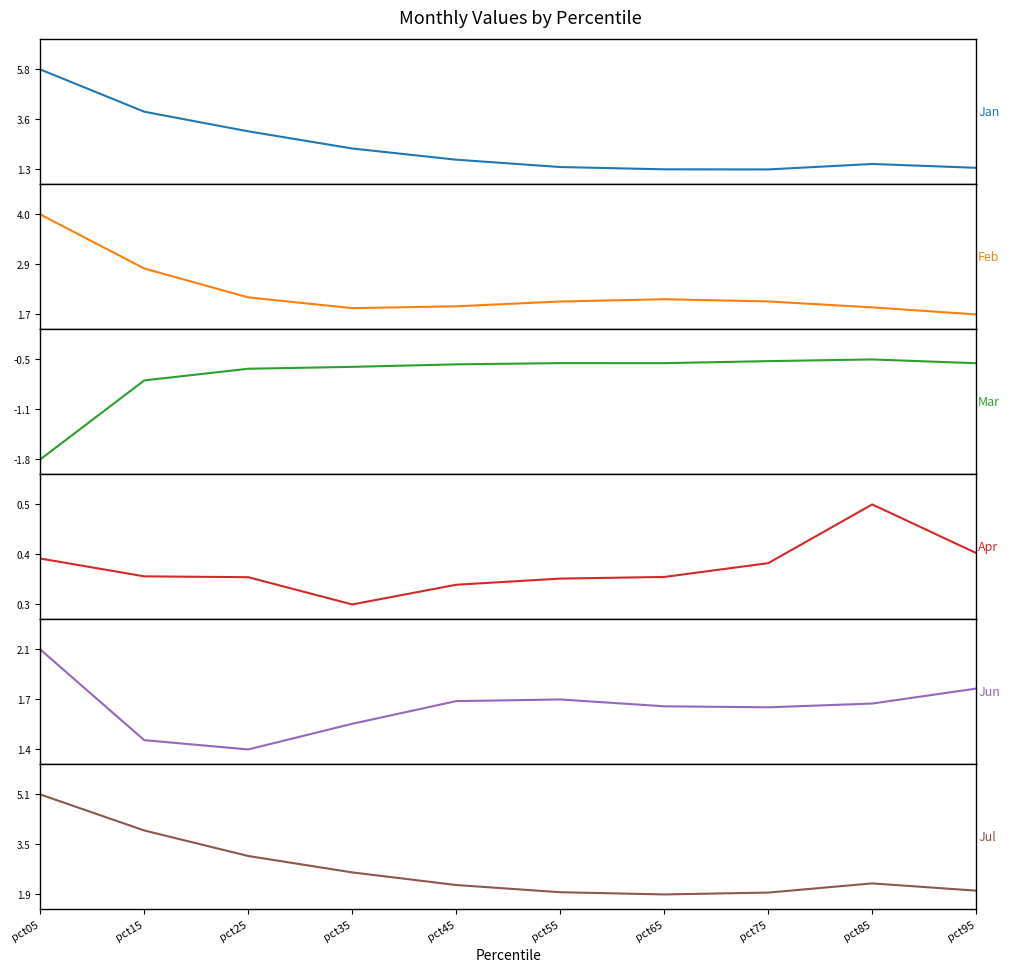

At which category is the sum across all series the highest?

pct05